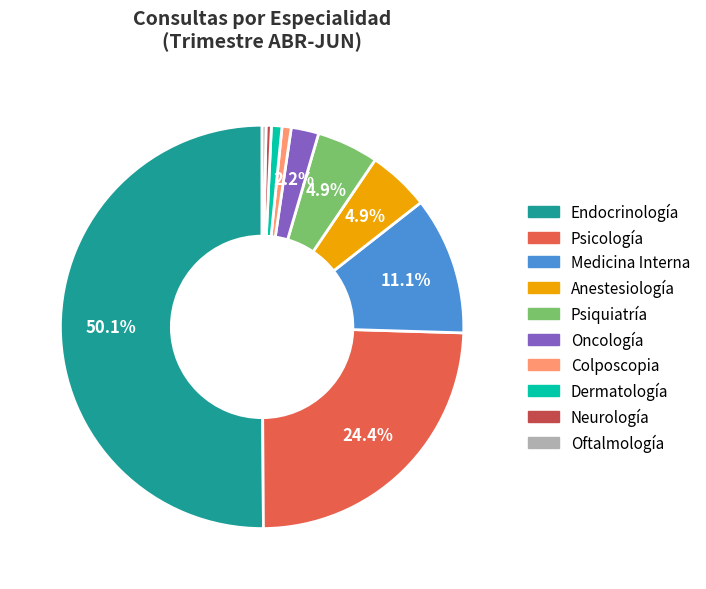

How many slices are in this pie chart?

10